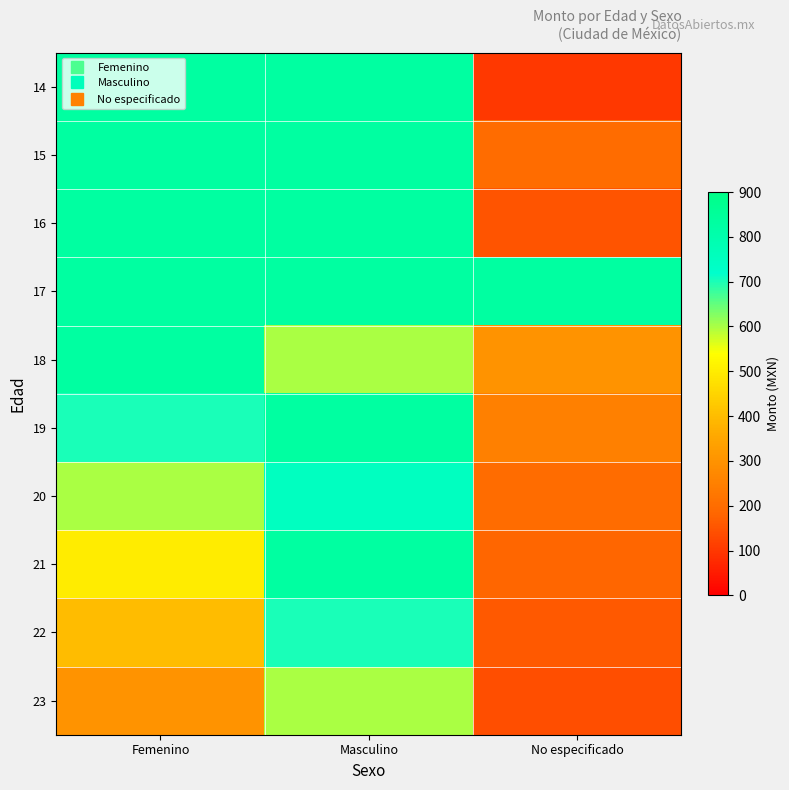

Which has a higher value, Femenino or No especificado?

Femenino